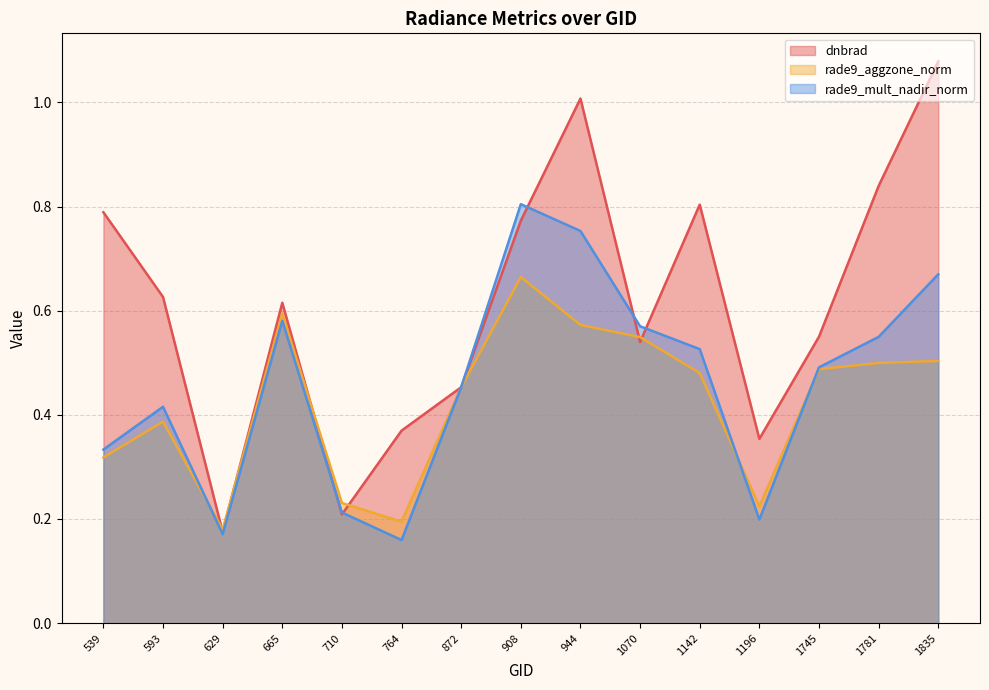

What is the value of the rade9_mult_nadir_norm point at the 1st from the left?

0.3